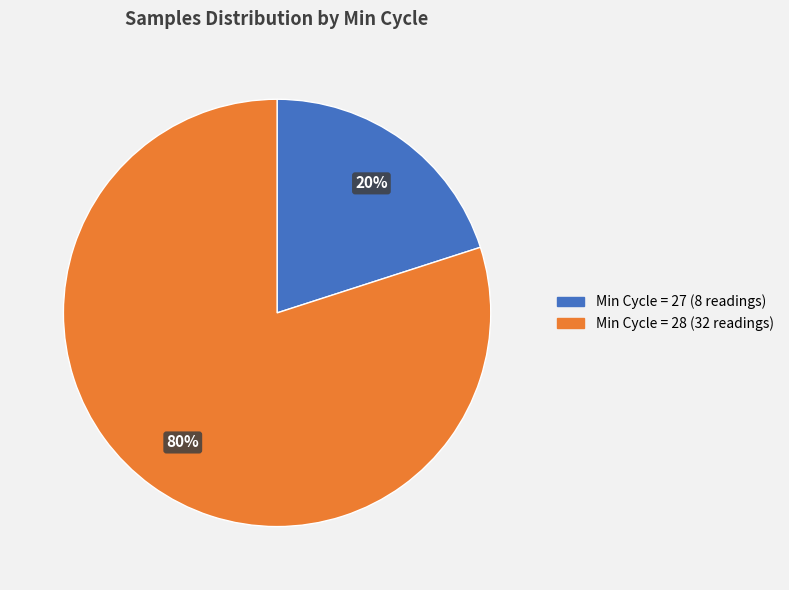

Is there a majority slice in this chart?

Yes